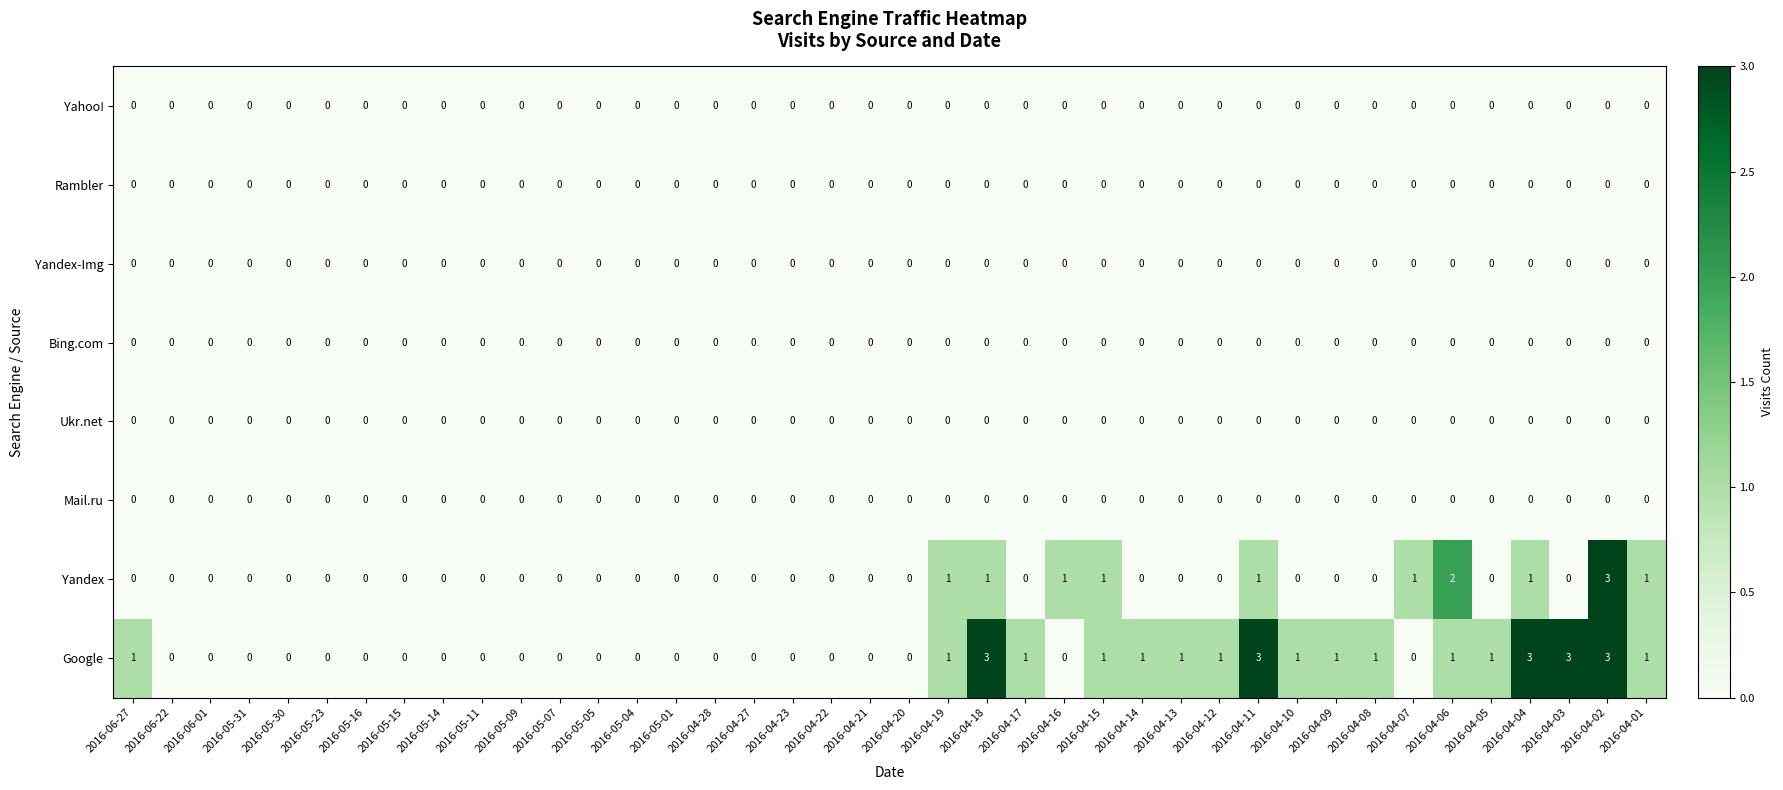

How many Google values are between 0 and 1?

35